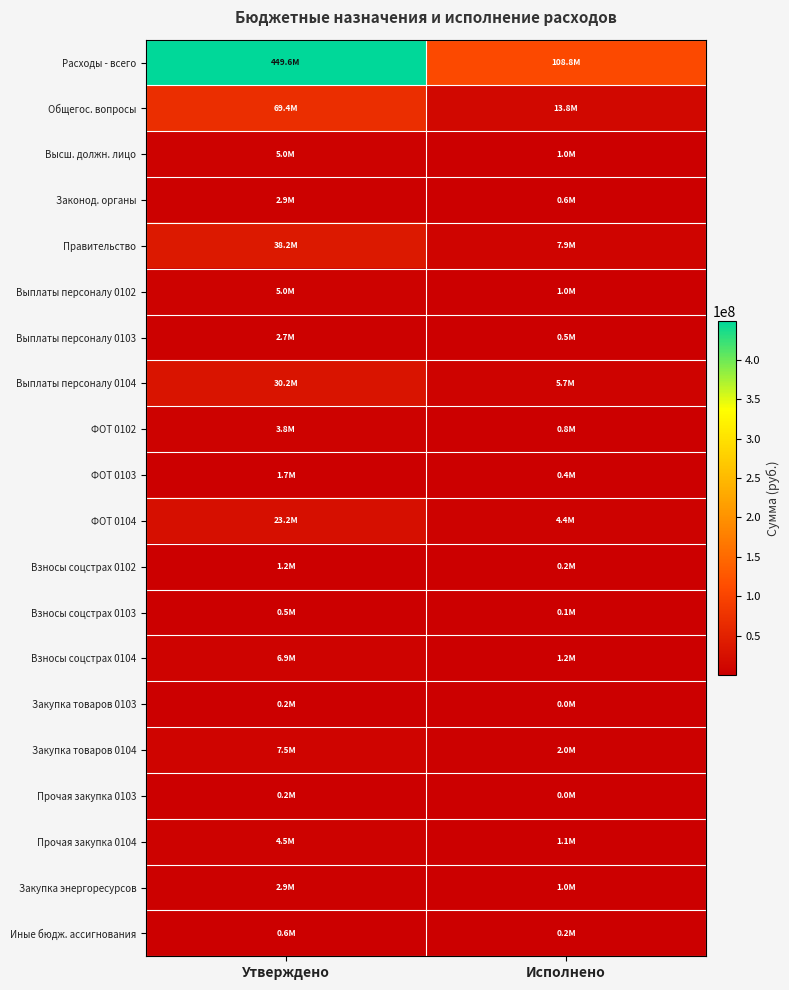

At how many categories does at least one series exceed 137913525?

1